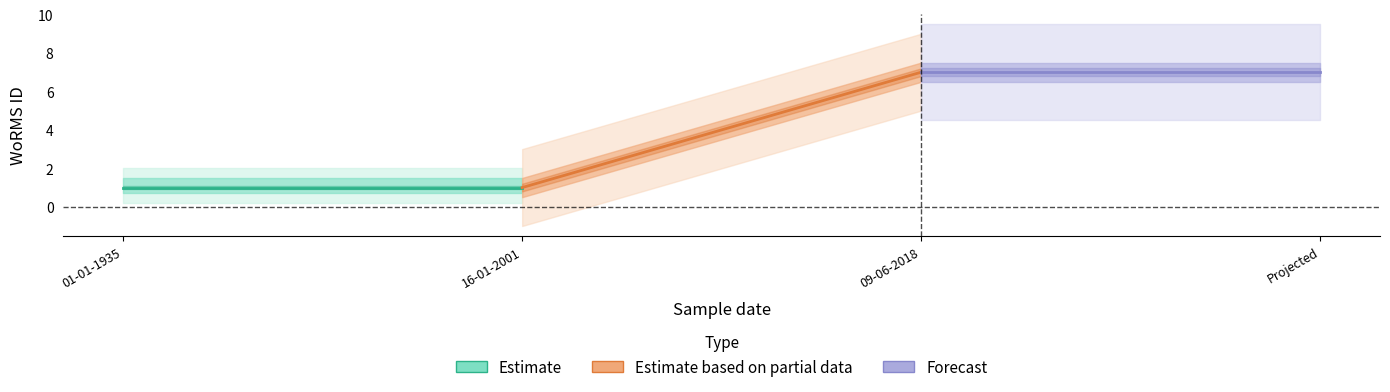

Which series has the largest total across all categories?

Forecast